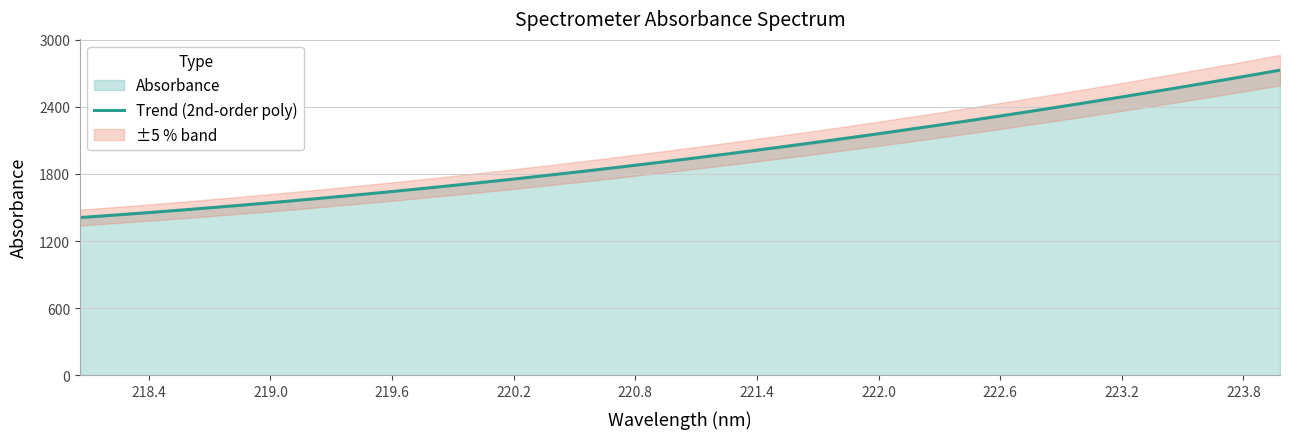

What is the sum of all values?

63260.1